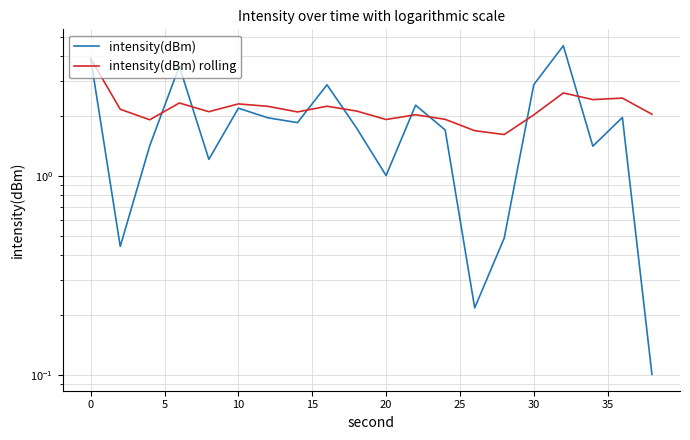

What is the average value of the intensity(dBm) rolling series?

2.2